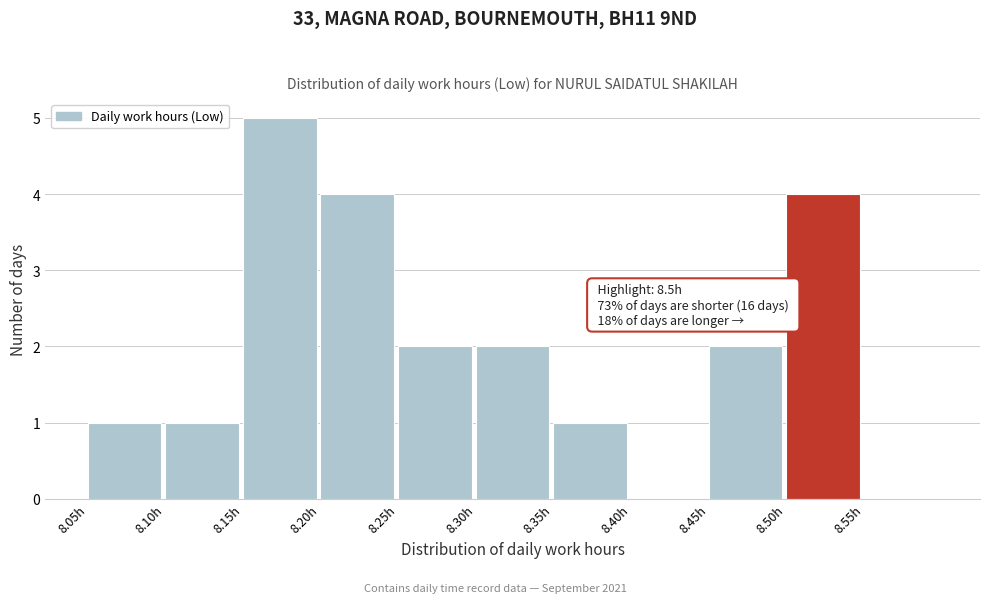

Over which range of the x-axis is the bar tallest?

8.15 to 8.20